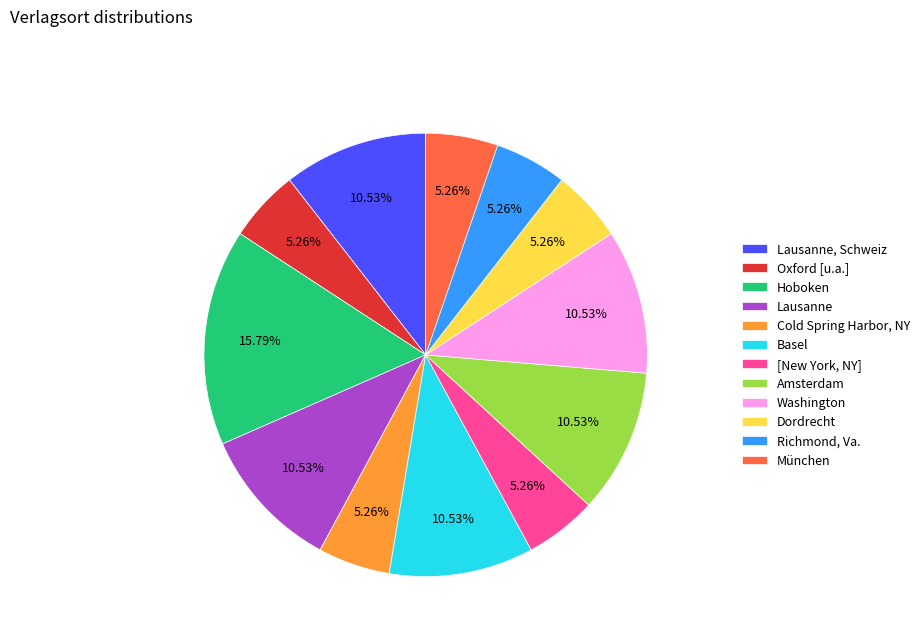

To the nearest percent, what is the average slice percentage?

8%